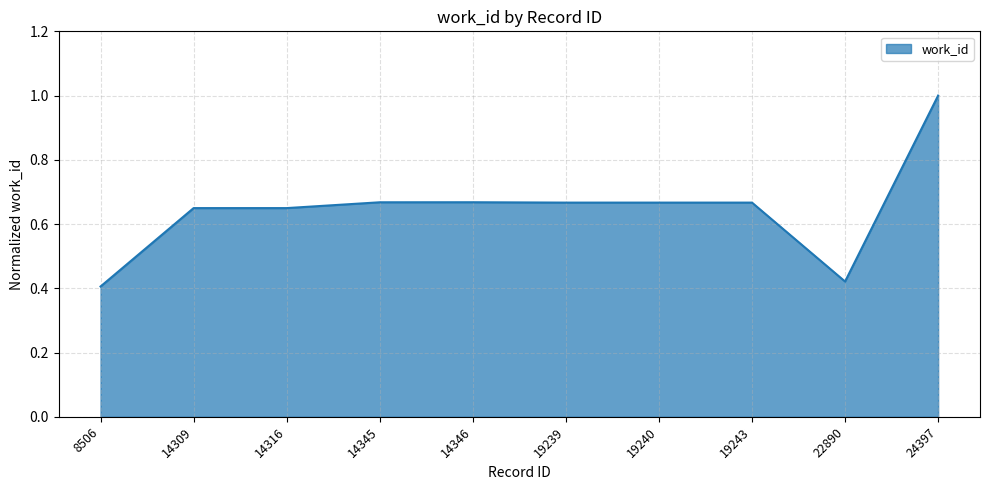

How many categories are shown in the chart?

10